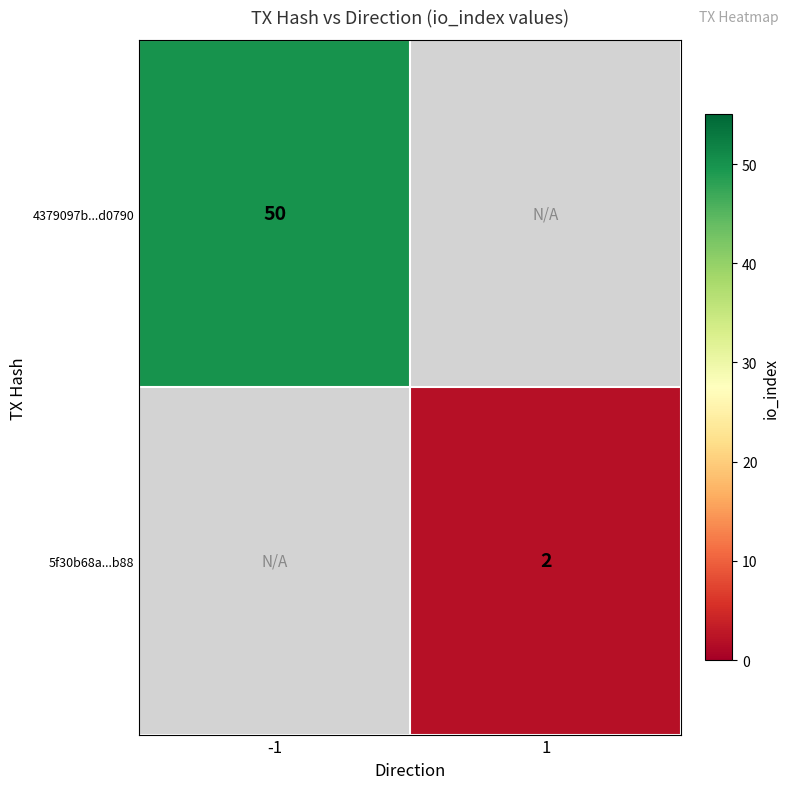

What is the minimum value shown in the chart?

2.0